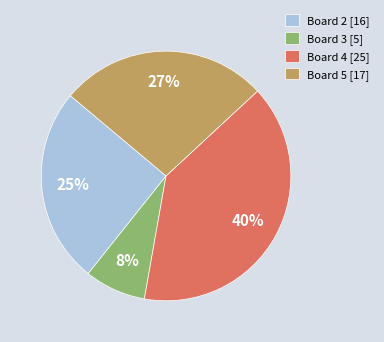

Is it true that Board 2 is 11% of the pie?

False